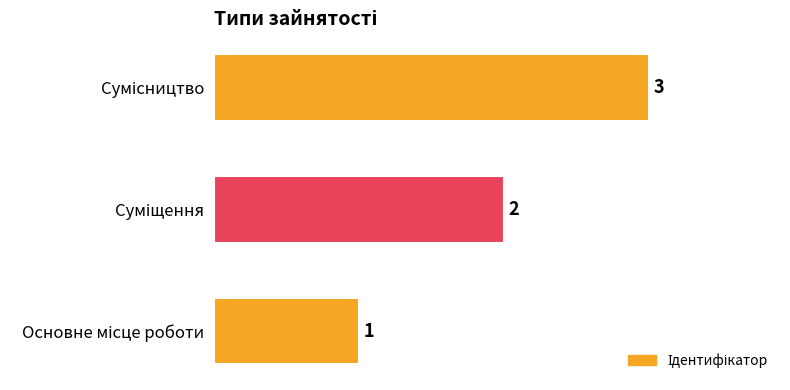

What is the maximum value shown in the chart?

3